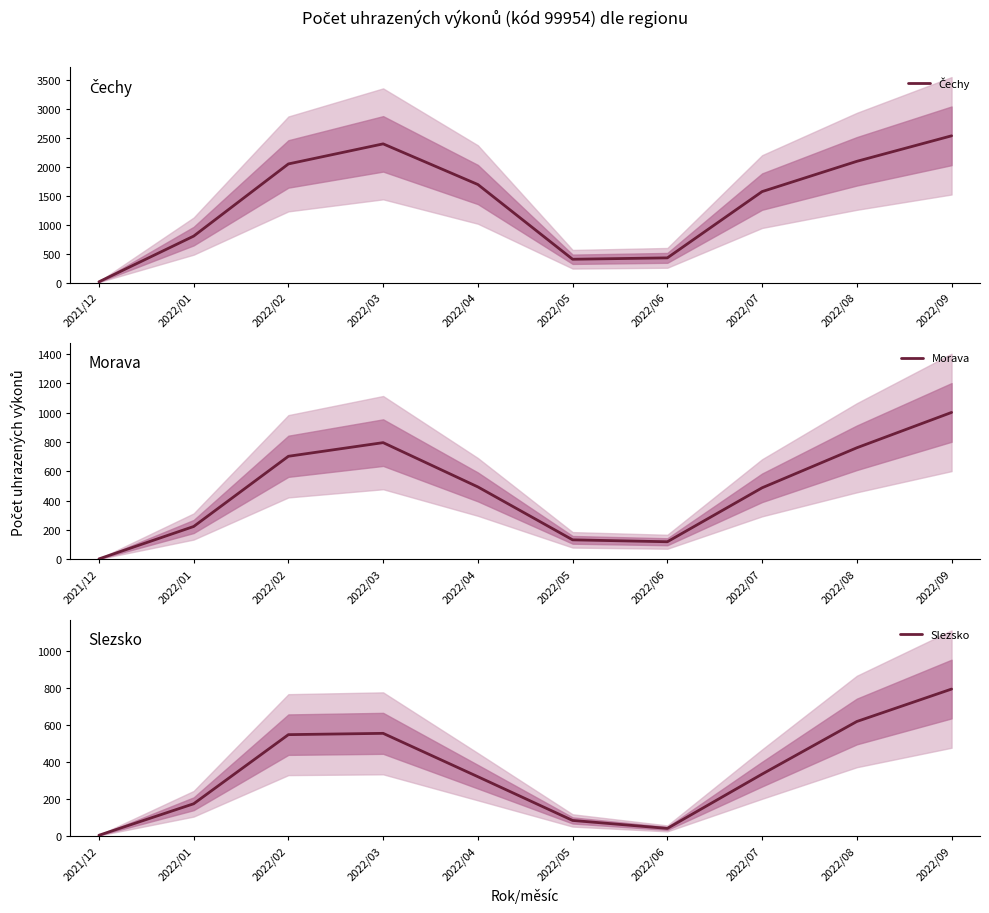

What is the average value of the Slezsko series?

346